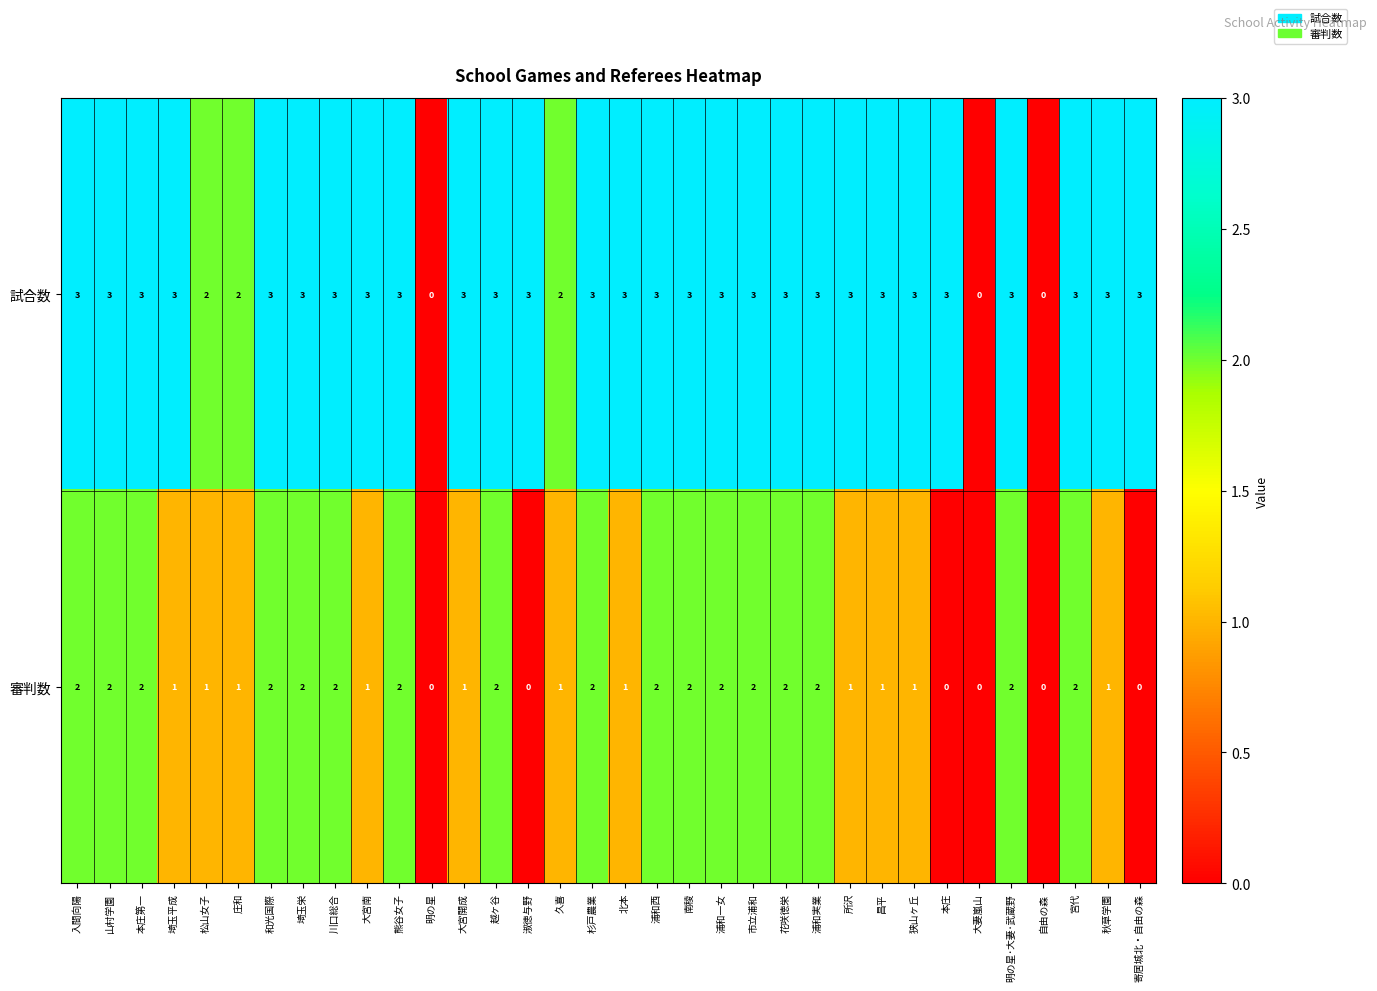

What is the maximum value shown in the chart?

3